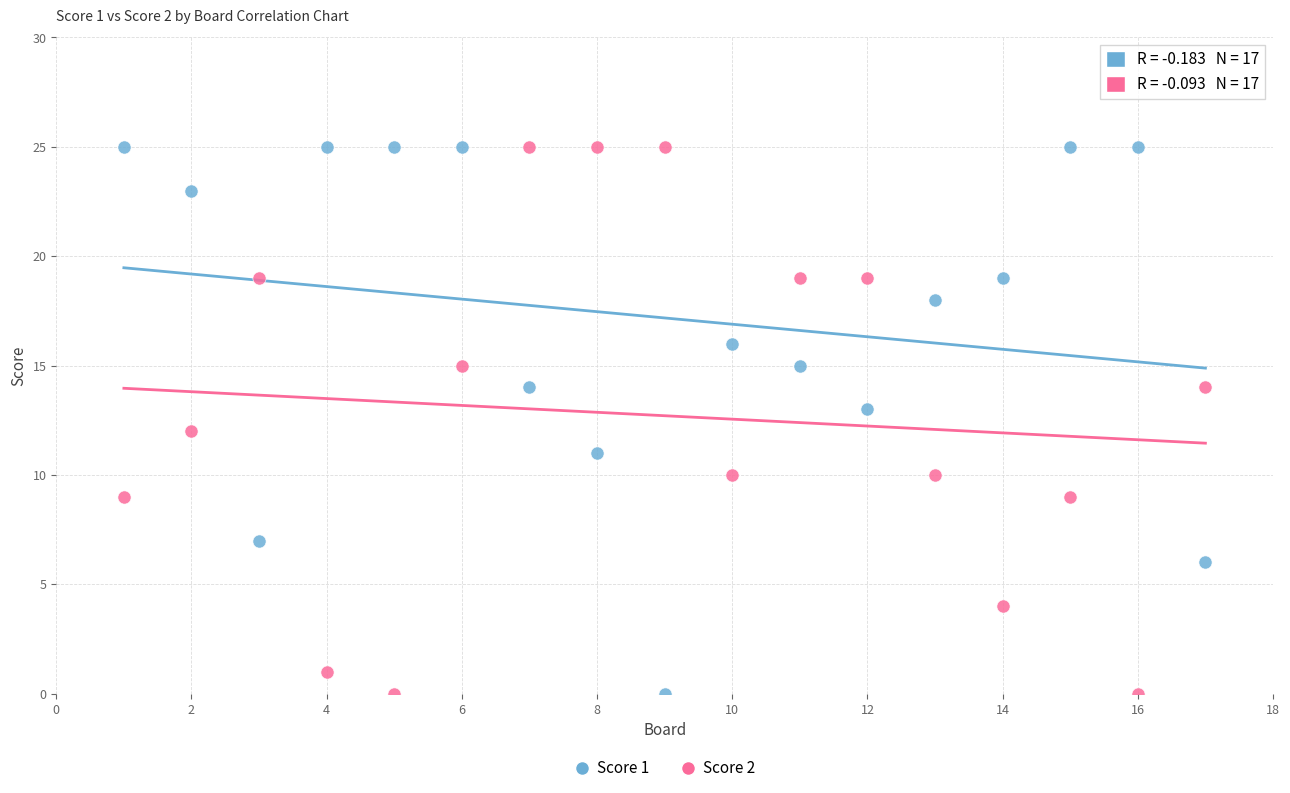

Across all data points, what is the range of X values (max minus min)?

16